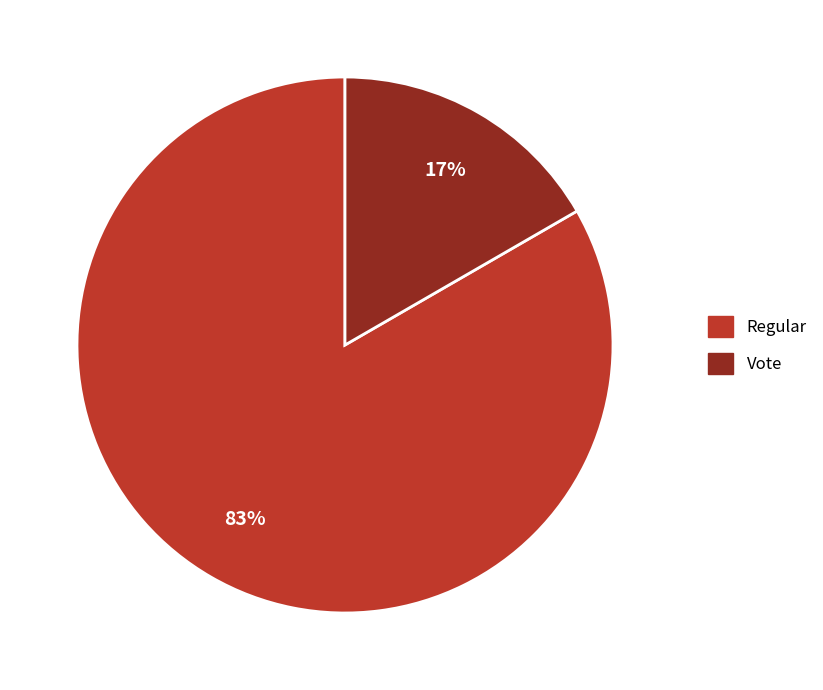

Count the number of slices in the pie.

2